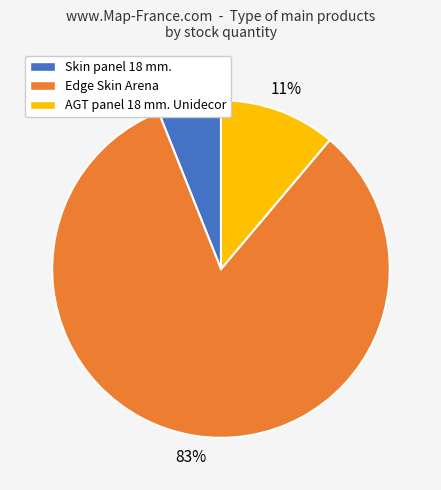

Which category has the biggest portion of the pie?

Edge Skin Arena